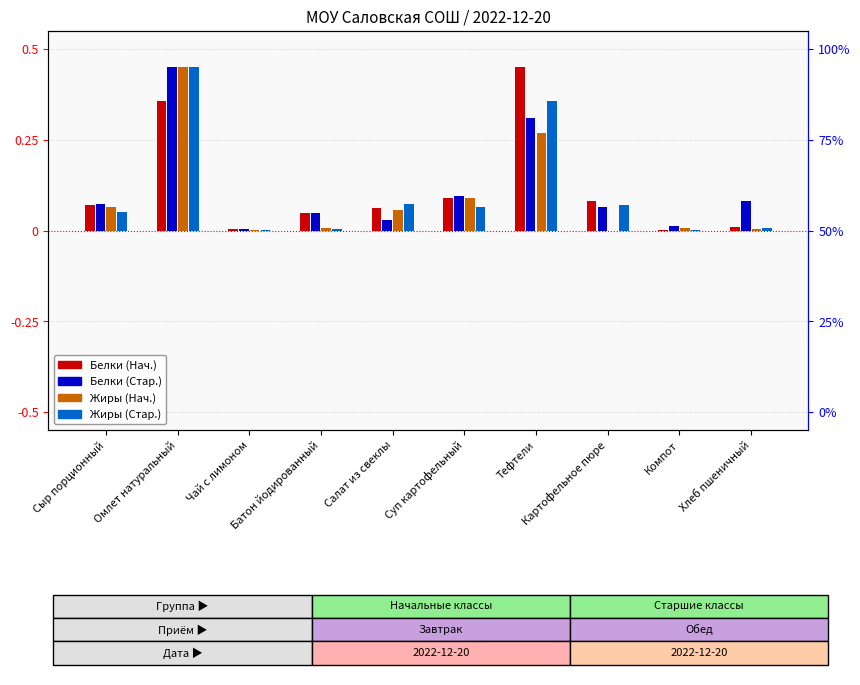

Reading left to right, extract all data points from this chart.

Белки (Нач.): Сыр порционный=0.1	Омлет натуральный=0.4	Чай с лимоном=0.0	Батон йодированный=0.0	Салат из свеклы=0.1	Суп картофельный=0.1	Тефтели=0.5	Картофельное пюре=0.1	Компот=0.0	Хлеб пшеничный=0.0
Белки (Стар.): Сыр порционный=0.1	Омлет натуральный=0.5	Чай с лимоном=0.0	Батон йодированный=0.0	Салат из свеклы=0.0	Суп картофельный=0.1	Тефтели=0.3	Картофельное пюре=0.1	Компот=0.0	Хлеб пшеничный=0.1
Жиры (Нач.): Сыр порционный=0.1	Омлет натуральный=0.5	Чай с лимоном=0.0	Батон йодированный=0.0	Салат из свеклы=0.1	Суп картофельный=0.1	Тефтели=0.3	Картофельное пюре=0.0	Компот=0.0	Хлеб пшеничный=0.0
Жиры (Стар.): Сыр порционный=0.1	Омлет натуральный=0.5	Чай с лимоном=0.0	Батон йодированный=0.0	Салат из свеклы=0.1	Суп картофельный=0.1	Тефтели=0.4	Картофельное пюре=0.1	Компот=0.0	Хлеб пшеничный=0.0